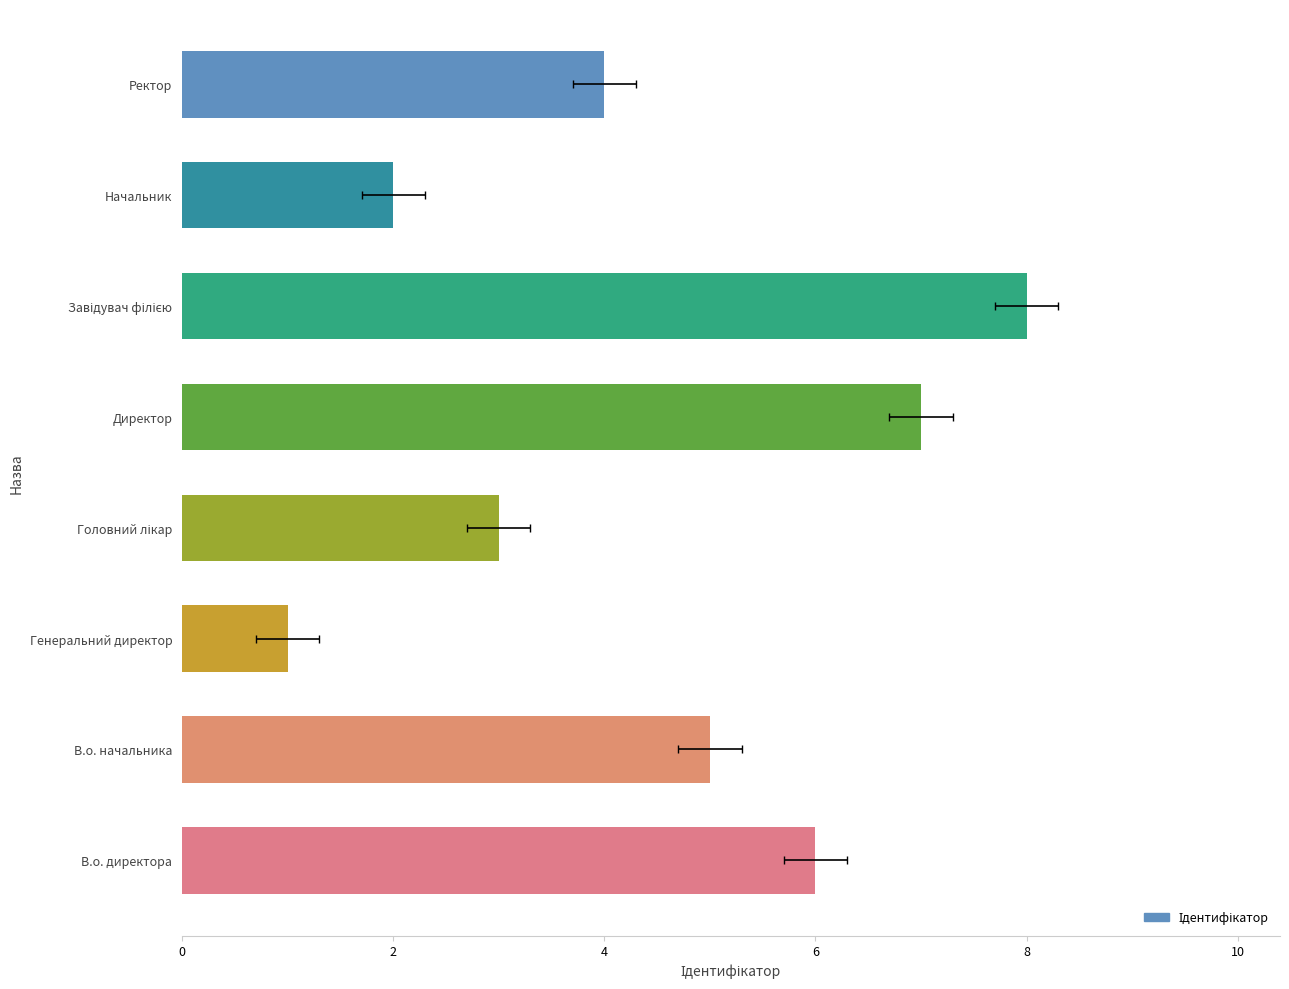

How many bars are there in total?

8